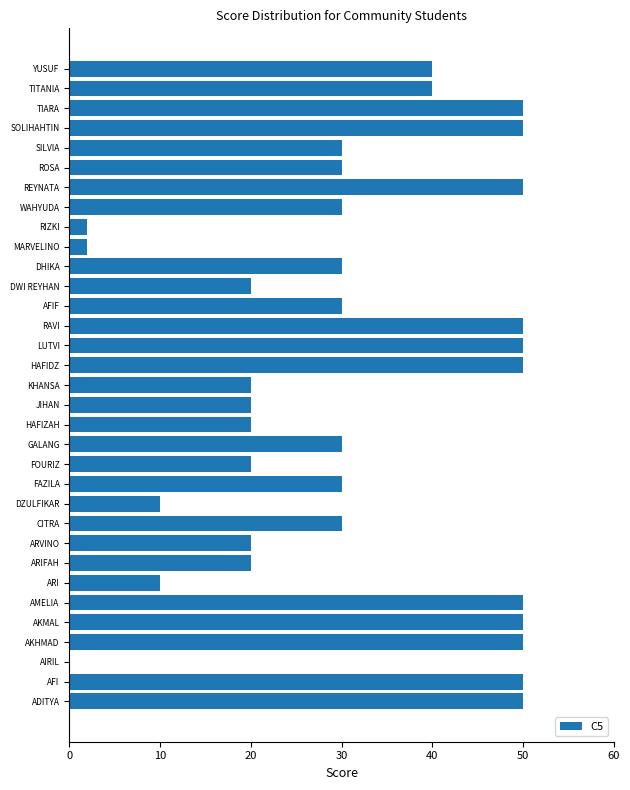

What is the approximate value at ROSA?

30